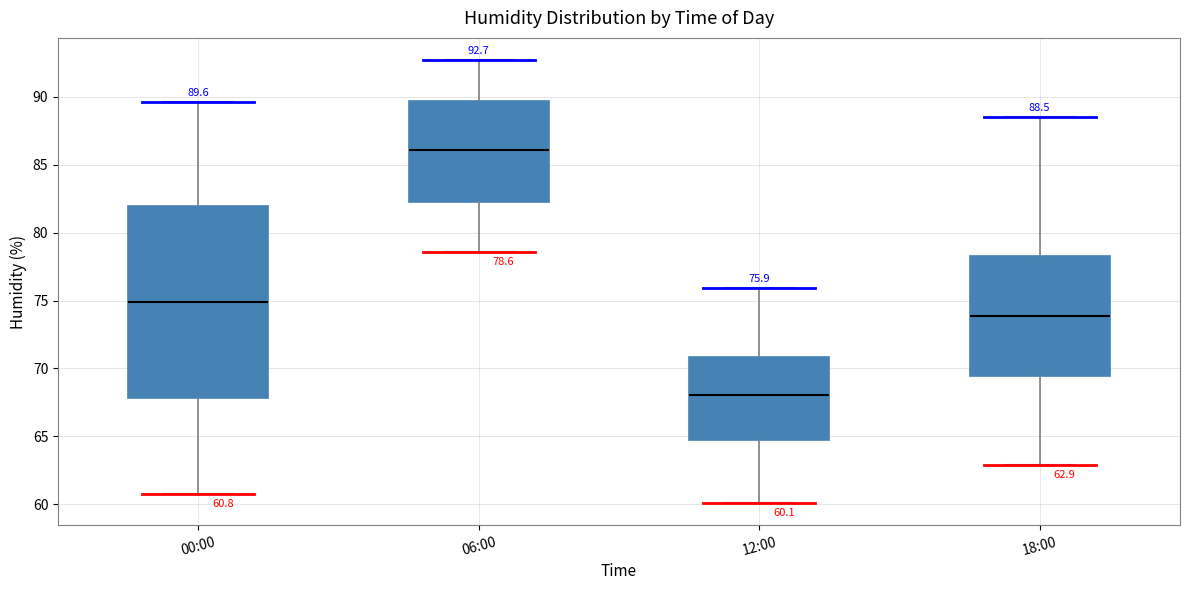

Which box's median line is the lowest?

12:00